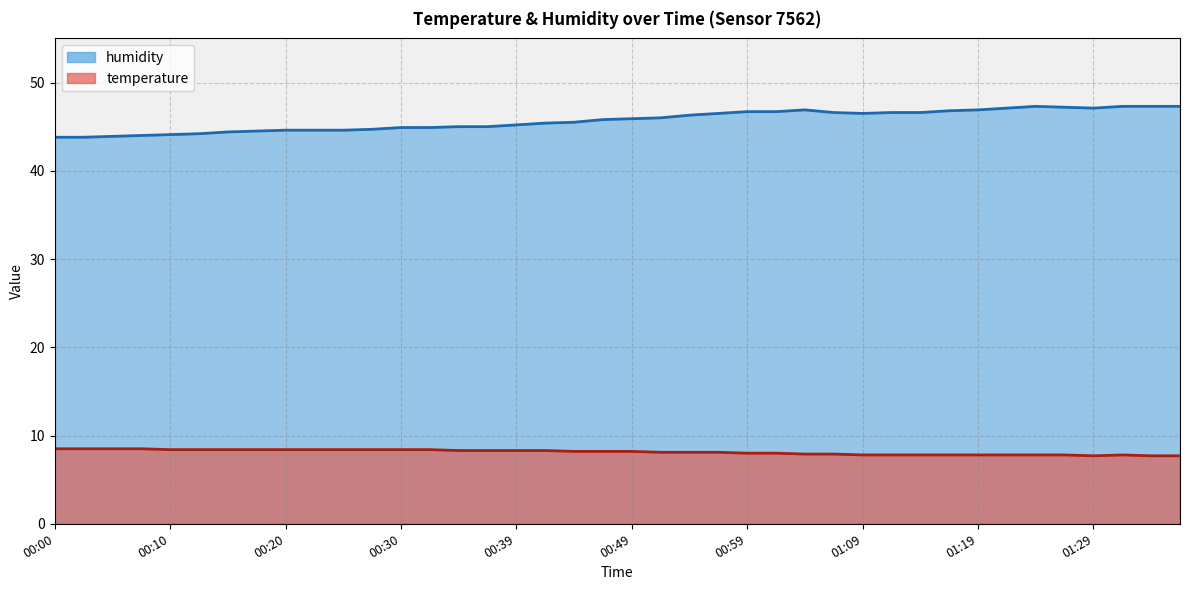

Which series has the largest range (max minus min)?

humidity